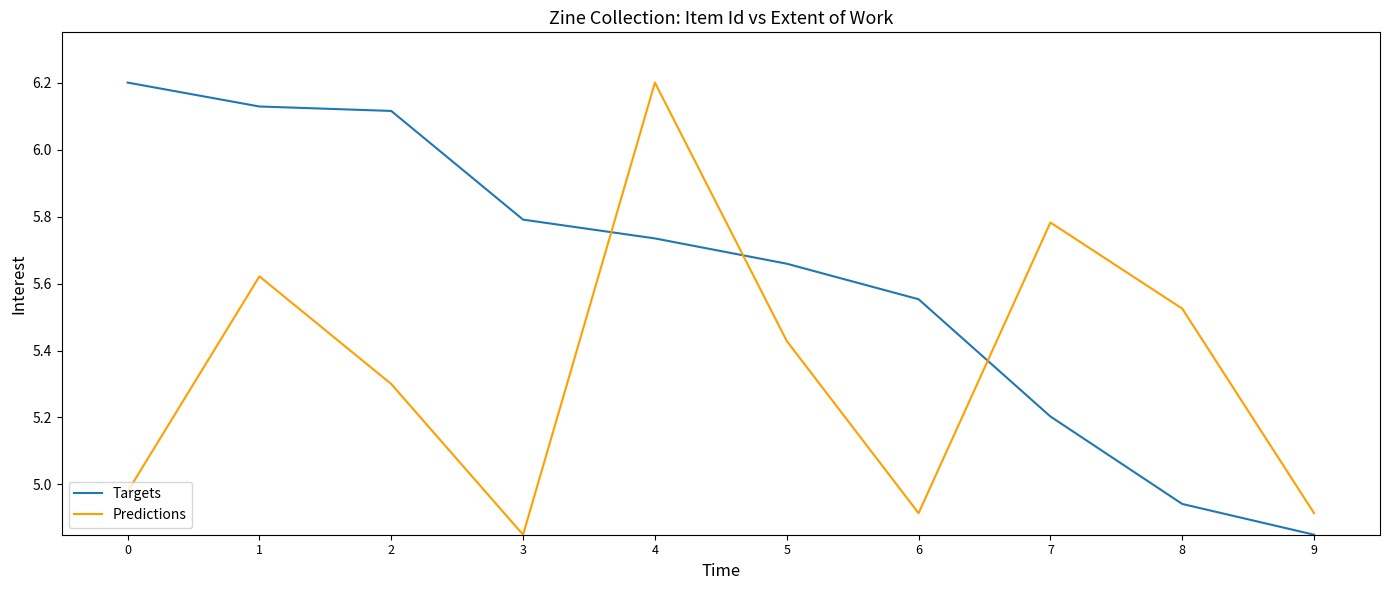

Where is Targets nearest to the value 5?

8